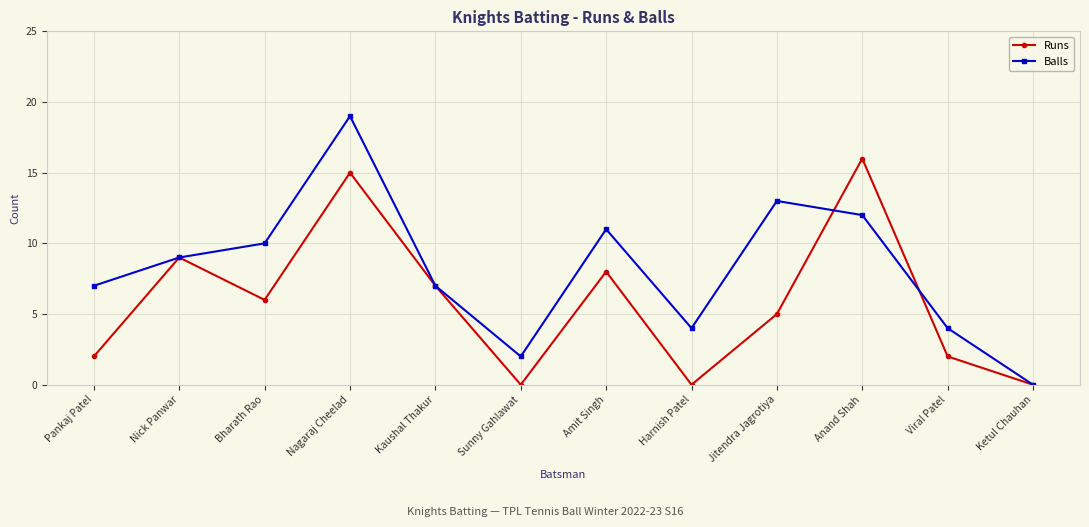

What is the total value across all series at Anand Shah?

28